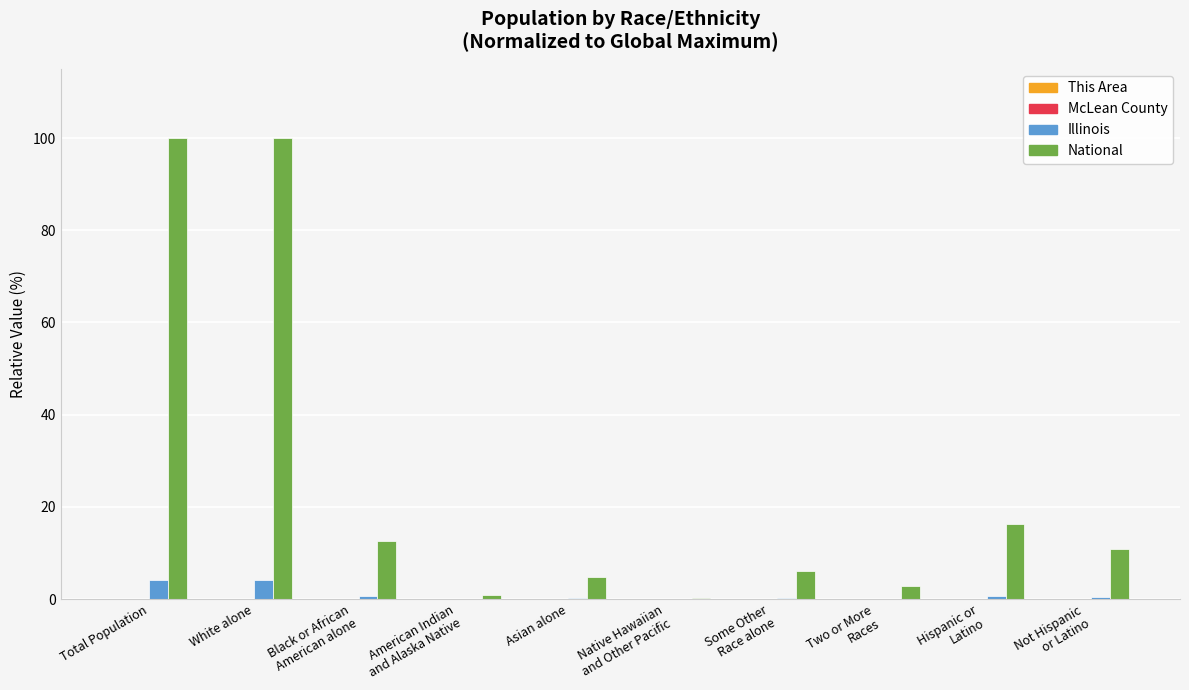

What is the highest value of the National series?

100.0